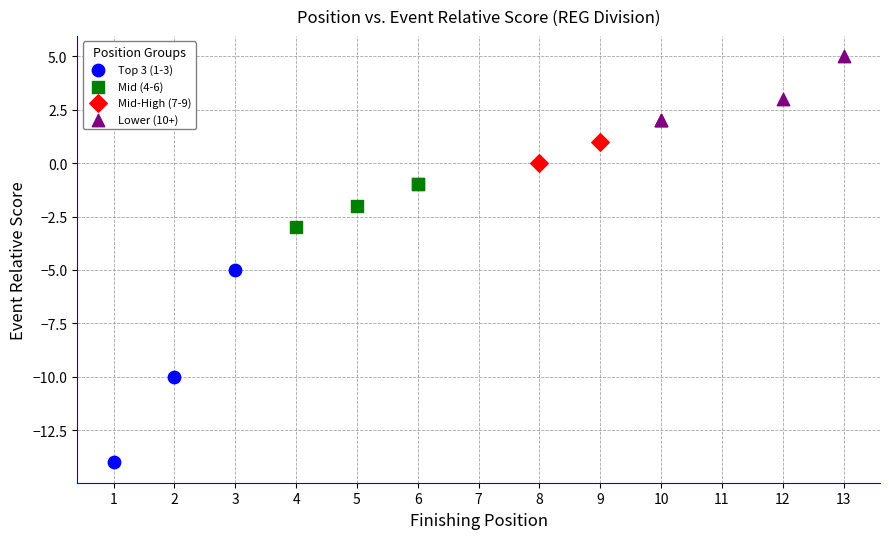

Which series contains the highest Y value?

Lower (10+)